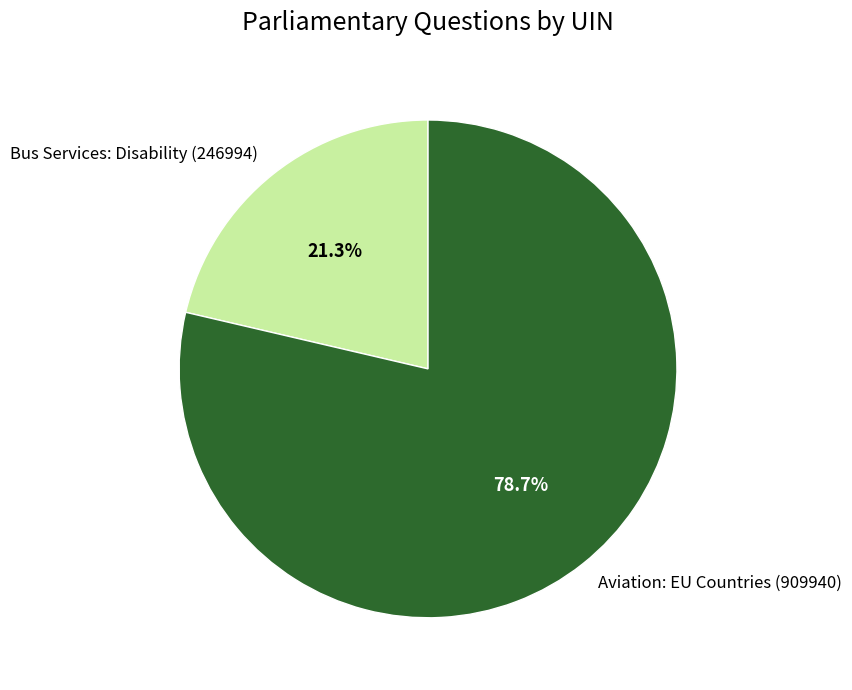

Is it true that Bus Services: Disability (246994) is 21% of the pie?

True